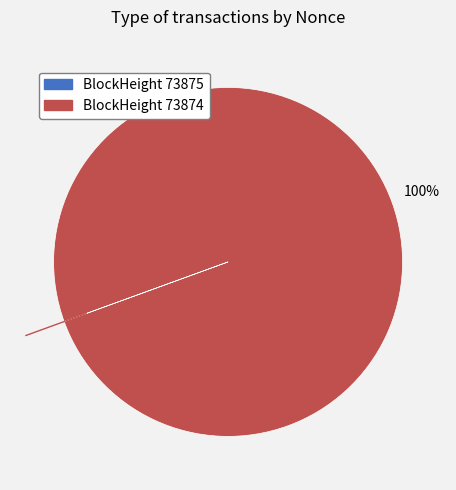

Is there a majority slice in this chart?

Yes